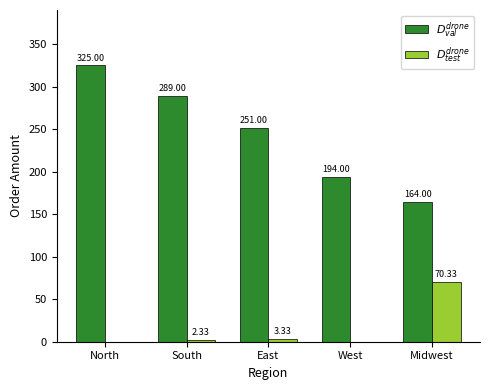

At which category is the sum across all series the highest?

North